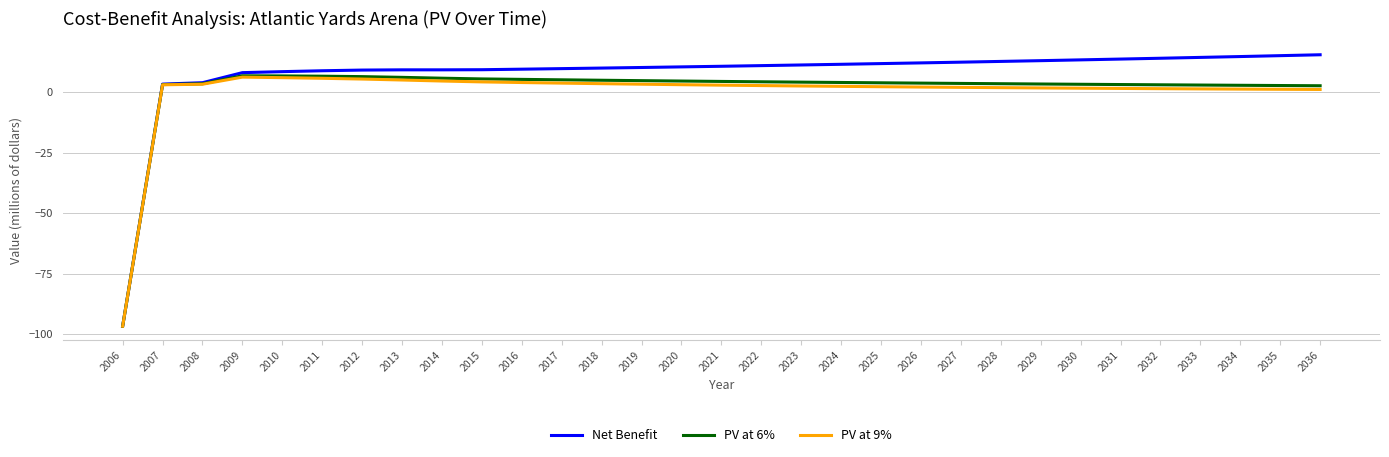

What is the lowest value of the PV at 9% series?

-96.7